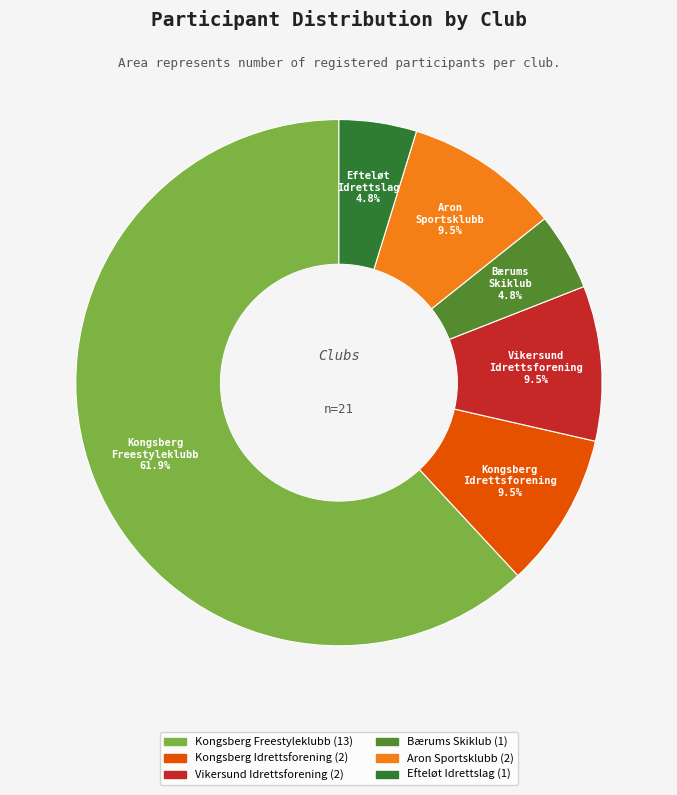

Between Vikersund Idrettsforening and Kongsberg Freestyleklubb, which is larger?

Kongsberg Freestyleklubb